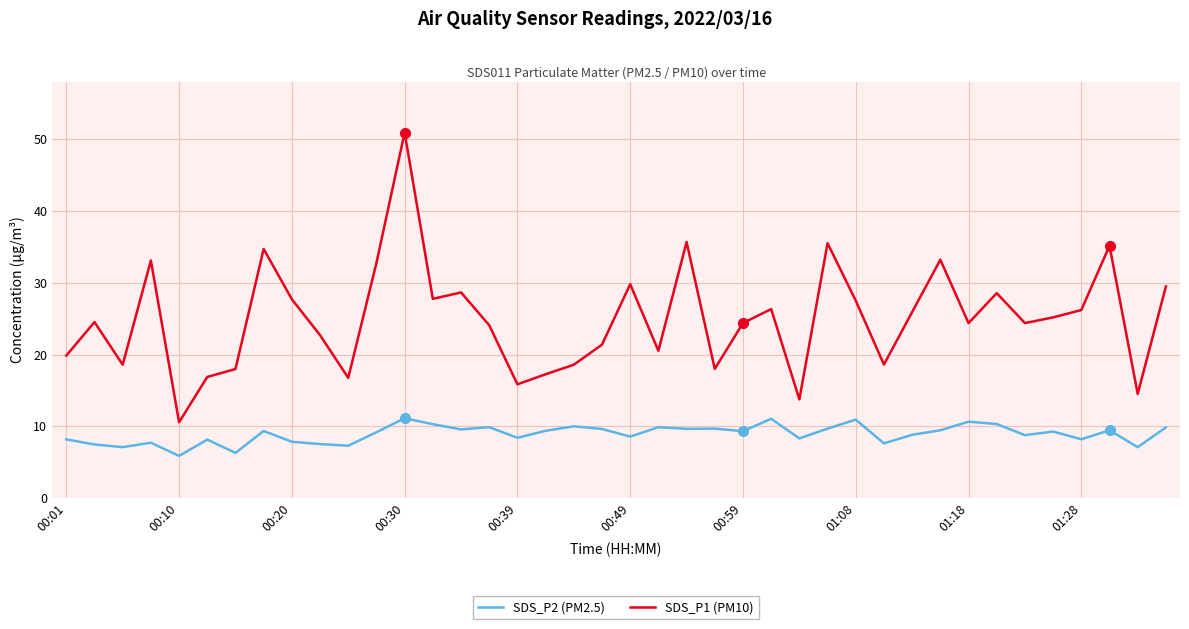

What are all the series names shown in the legend?

SDS_P2 (PM2.5), SDS_P1 (PM10)